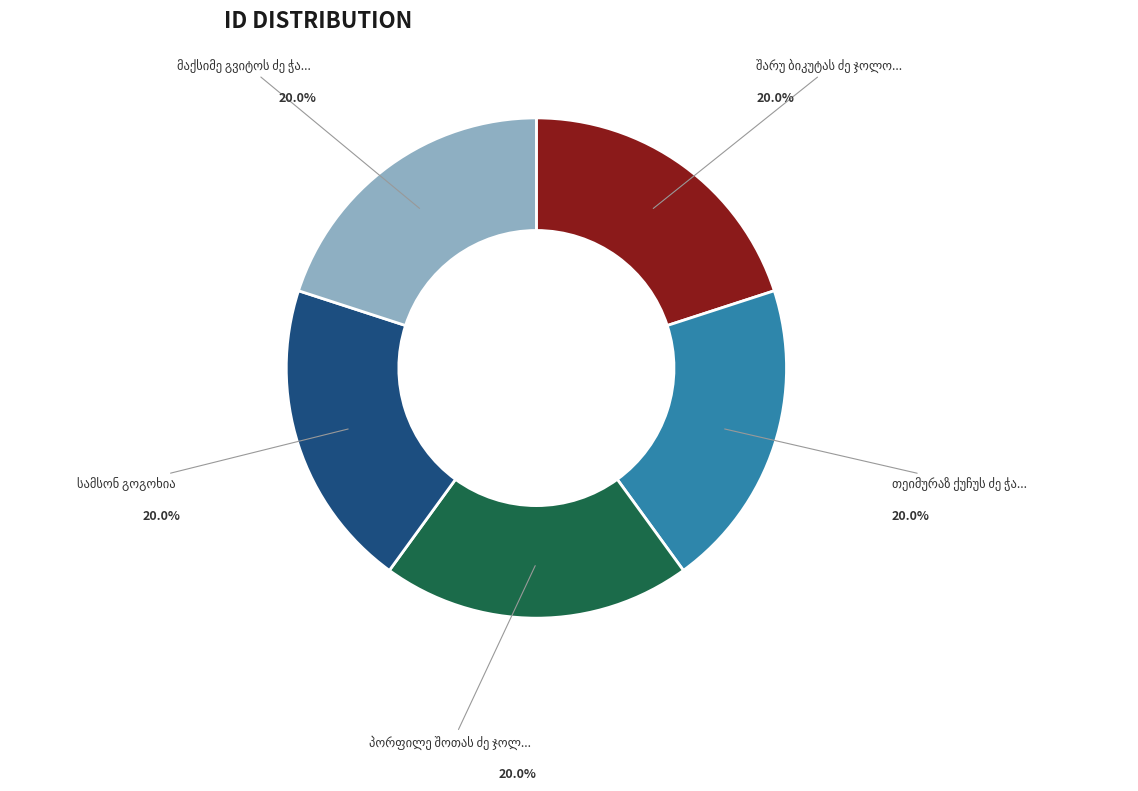

Is there a majority slice in this chart?

No